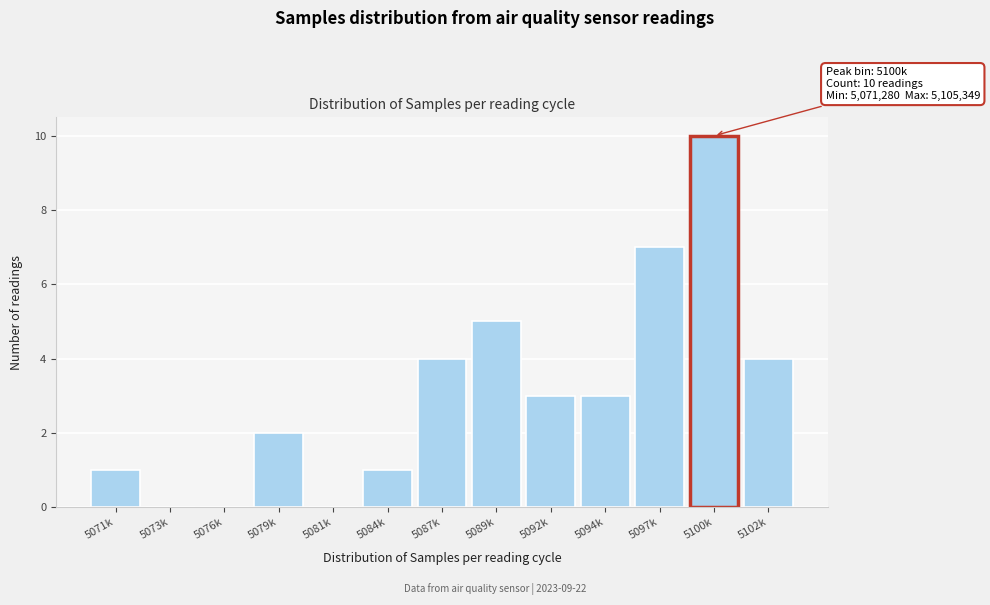

Reading right to left, list all the values displayed in this chart.

5102k=4	5100k=10	5097k=7	5094k=3	5092k=3	5089k=5	5087k=4	5084k=1	5081k=0	5079k=2	5076k=0	5073k=0	5071k=1